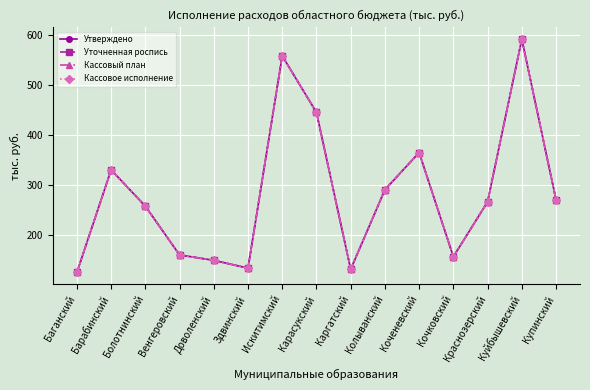

Does the chart have visible grid lines?

Yes